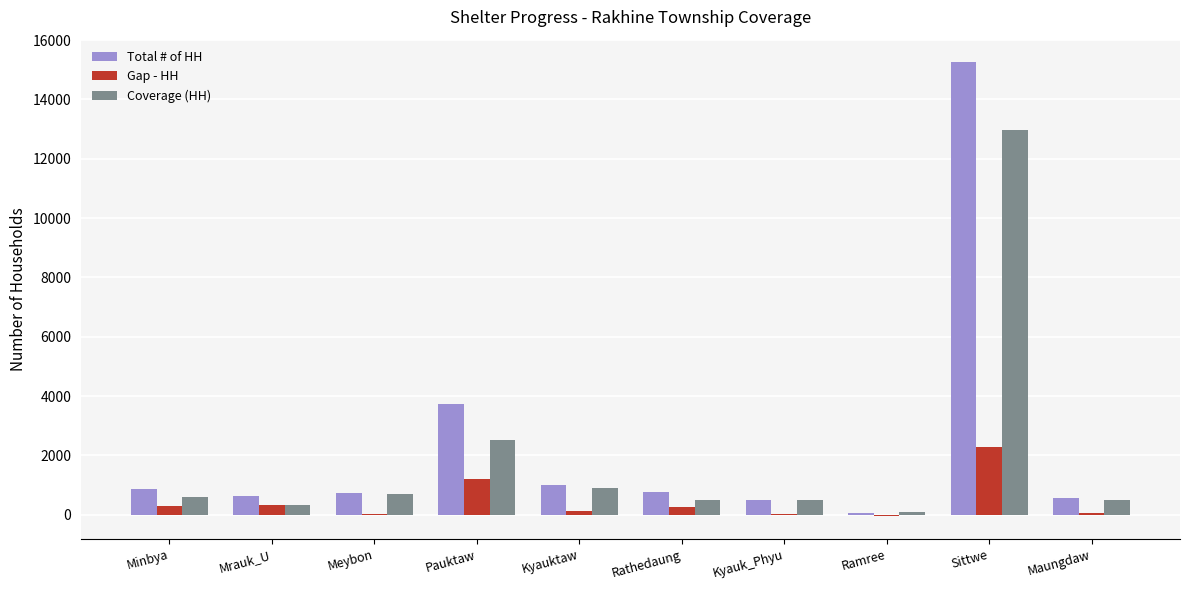

At which category is the sum across all series the highest?

Sittwe